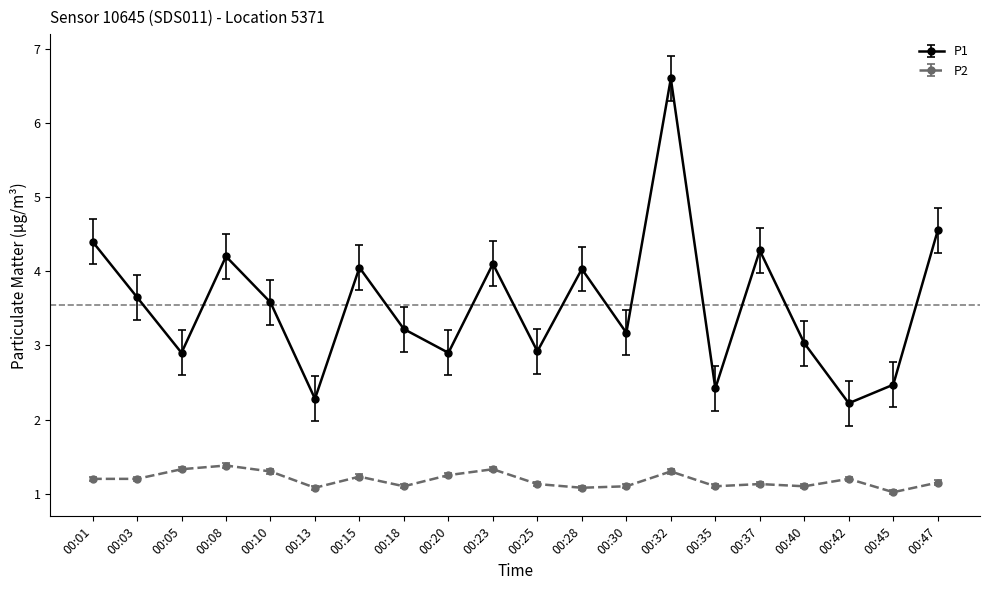

Which series has the largest range (max minus min)?

P1